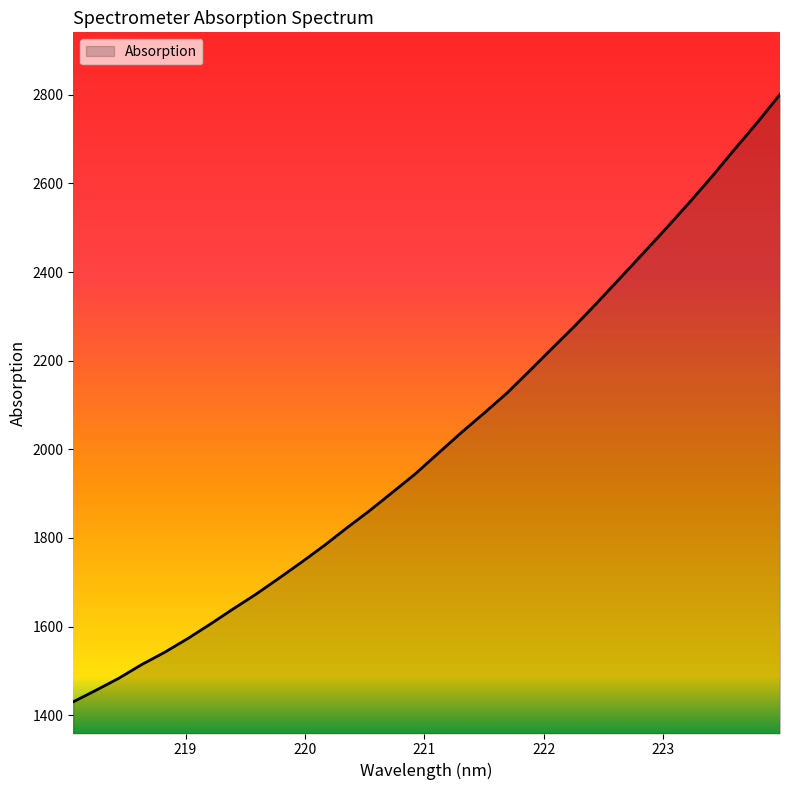

What is the minimum value shown in the chart?

1430.5